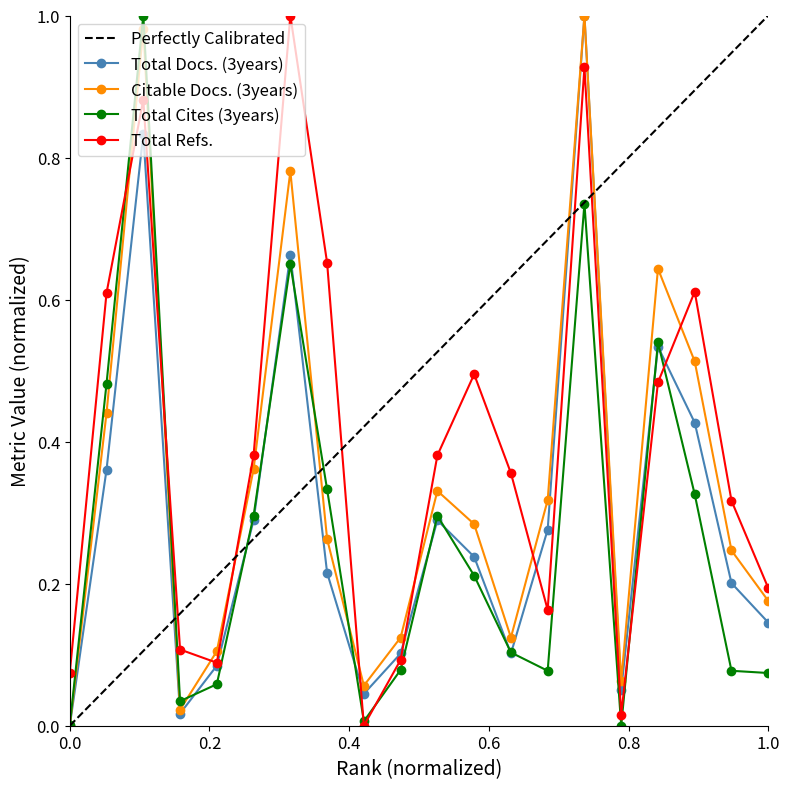

Reading left to right, extract all data points from this chart.

Total Docs. (3years): 1=0.0	2=0.4	3=0.8	4=0.0	5=0.1	6=0.3	7=0.7	8=0.2	9=0.0	10=0.1	11=0.3	12=0.2	13=0.1	14=0.3	15=1.0	16=0.1	17=0.5	18=0.4	19=0.2	20=0.1
Citable Docs. (3years): 1=0.0	2=0.4	3=1.0	4=0.0	5=0.1	6=0.4	7=0.8	8=0.3	9=0.1	10=0.1	11=0.3	12=0.3	13=0.1	14=0.3	15=1.0	16=0.1	17=0.6	18=0.5	19=0.2	20=0.2
Total Cites (3years): 1=0.0	2=0.5	3=1.0	4=0.0	5=0.1	6=0.3	7=0.6	8=0.3	9=0.0	10=0.1	11=0.3	12=0.2	13=0.1	14=0.1	15=0.7	16=0.0	17=0.5	18=0.3	19=0.1	20=0.1
Total Refs.: 1=0.1	2=0.6	3=0.9	4=0.1	5=0.1	6=0.4	7=1.0	8=0.7	9=0.0	10=0.1	11=0.4	12=0.5	13=0.4	14=0.2	15=0.9	16=0.0	17=0.5	18=0.6	19=0.3	20=0.2